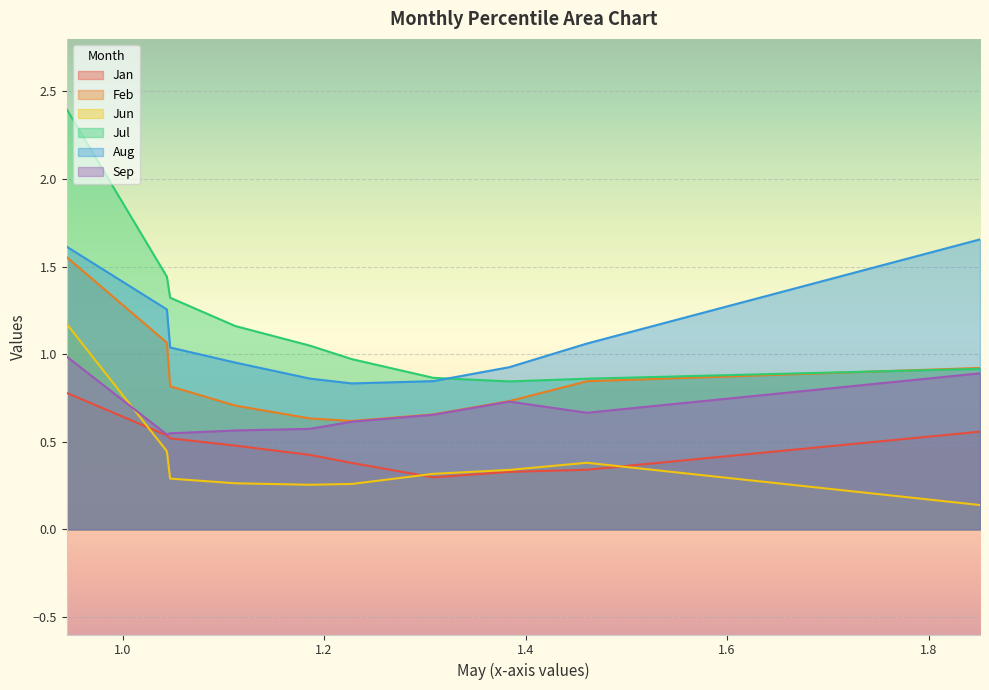

Rank the series by their maximum value, from lowest to highest.

Jan, Sep, Jun, Feb, Aug, Jul